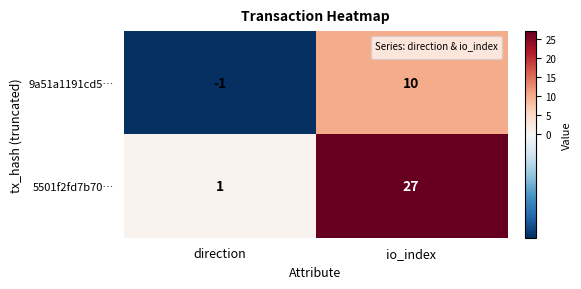

What is the spread (max minus min) of values at io_index?

17